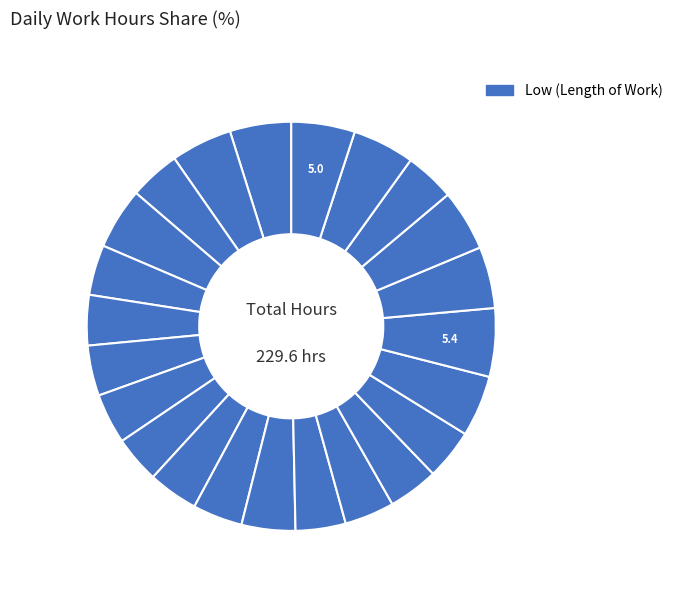

Count the number of slices in the pie.

23